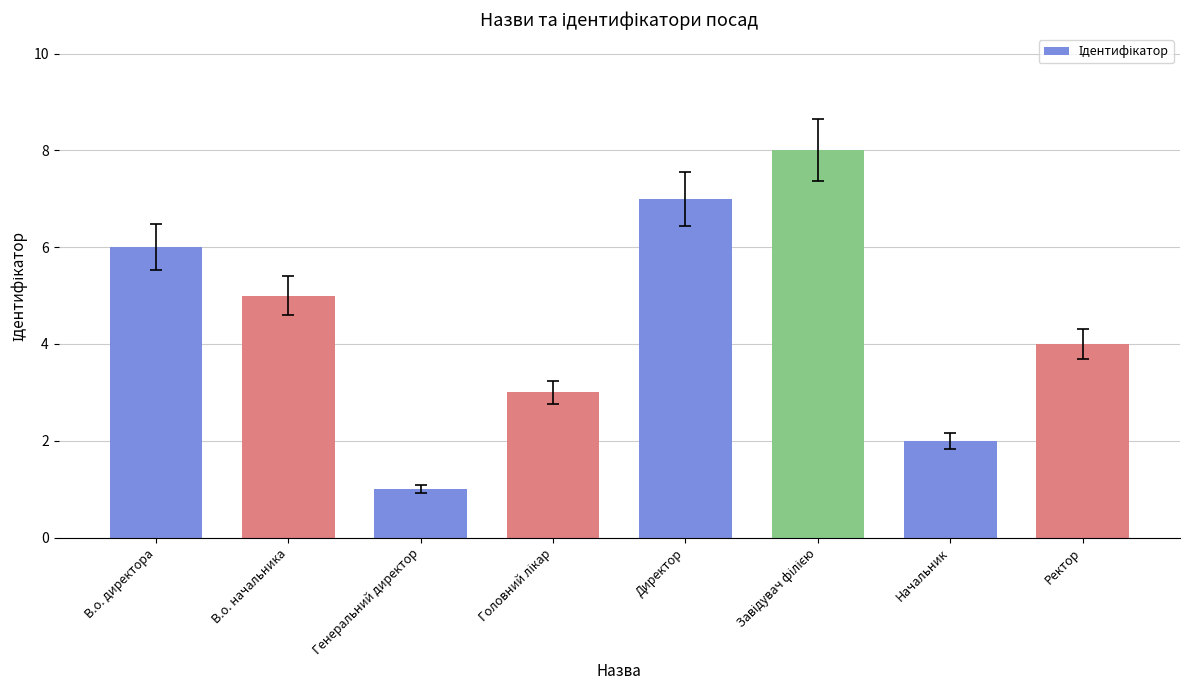

Reading right to left, transcribe all the data shown in this chart.

4	2	8	7	3	1	5	6